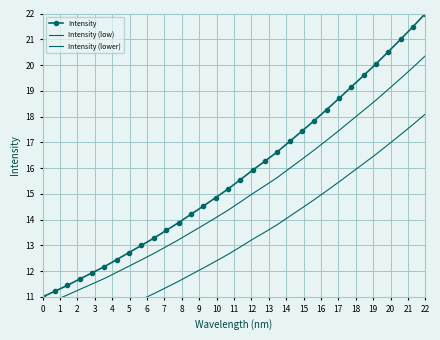

How many lines are shown in the chart?

3